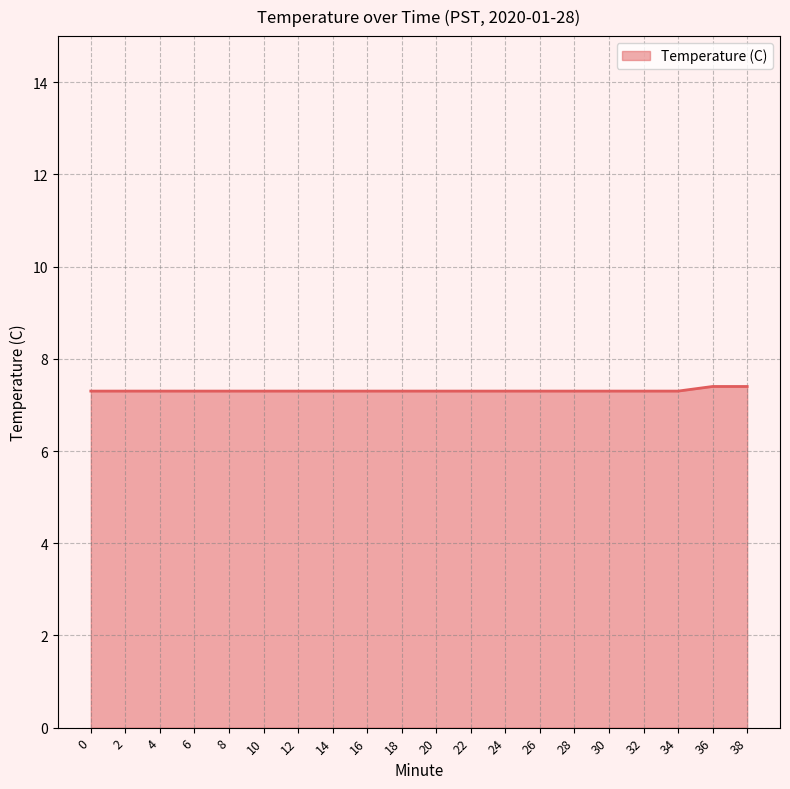

True or false: the data shows 10.1 at 36.

False